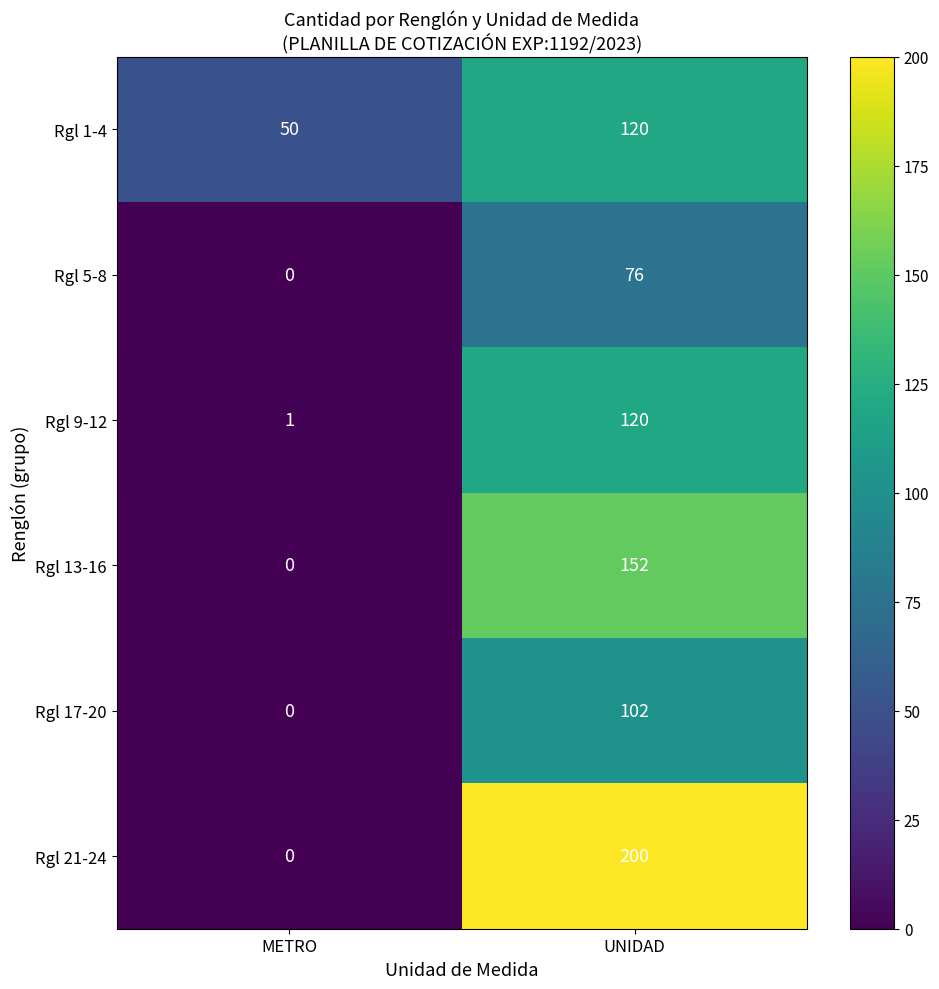

What is the total value across all series at METRO?

51